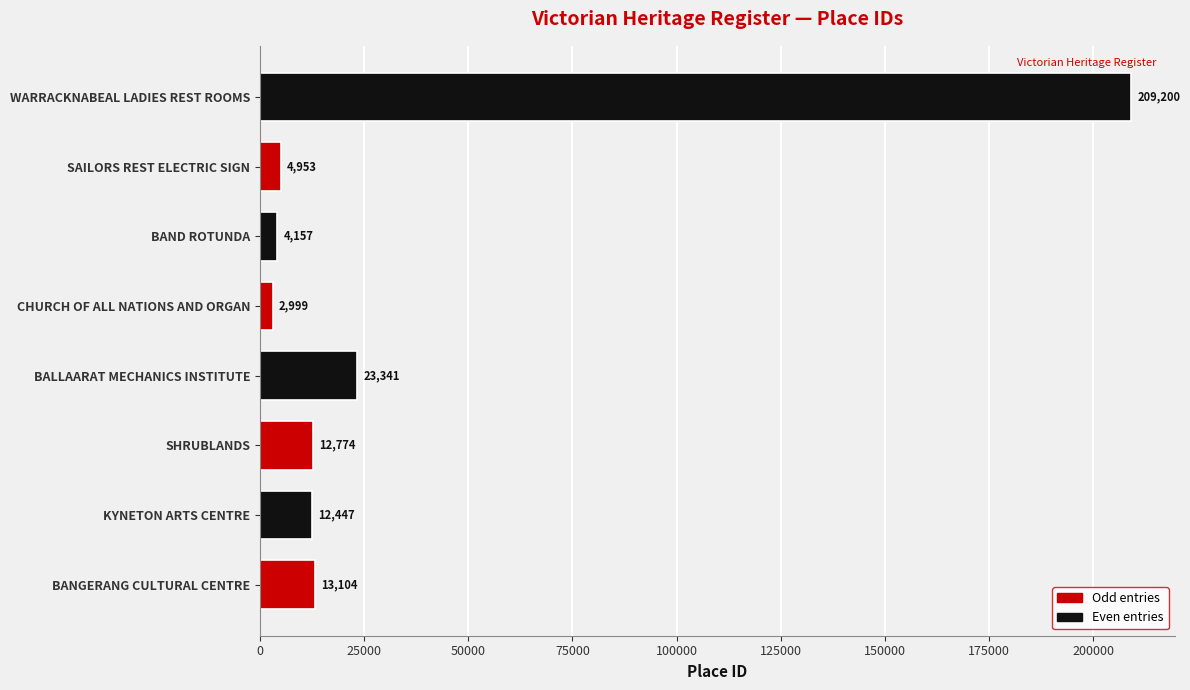

What is the difference between the maximum and minimum values?

206201